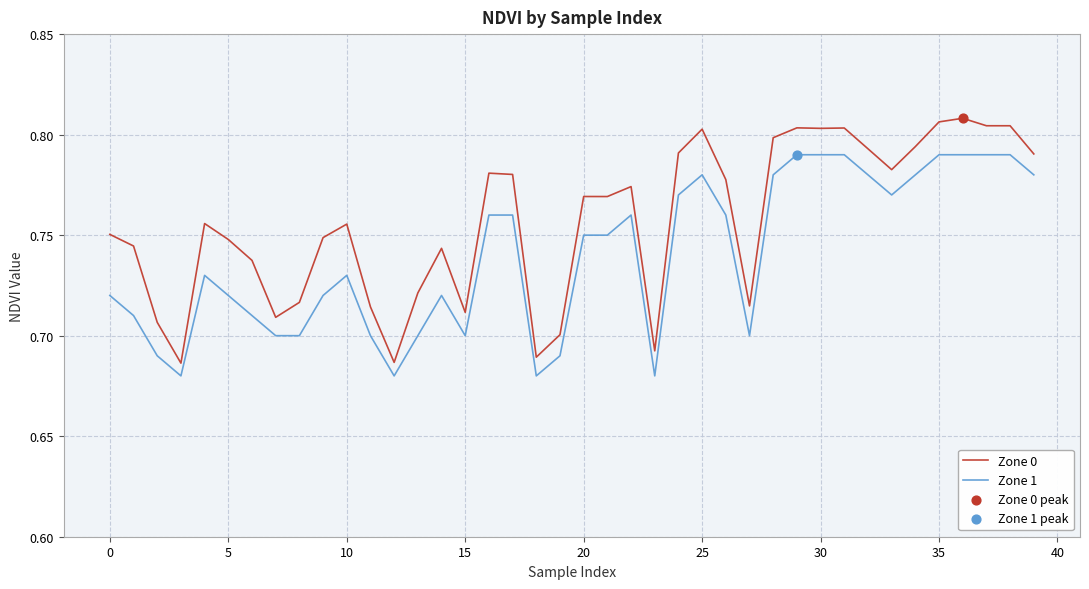

Which series has the largest total across all categories?

Zone 0